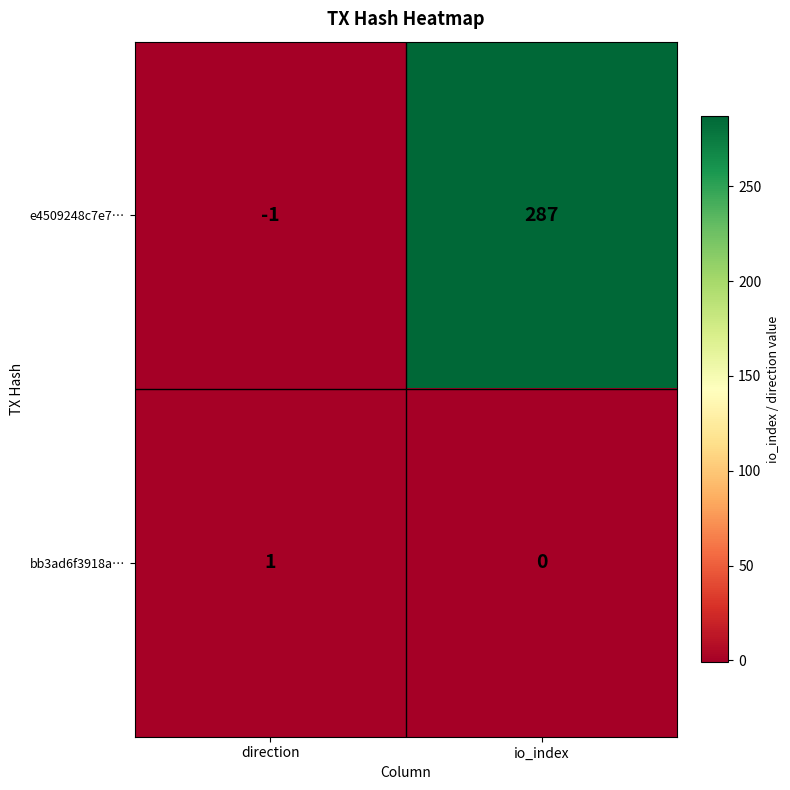

How many distinct data groups are displayed?

2